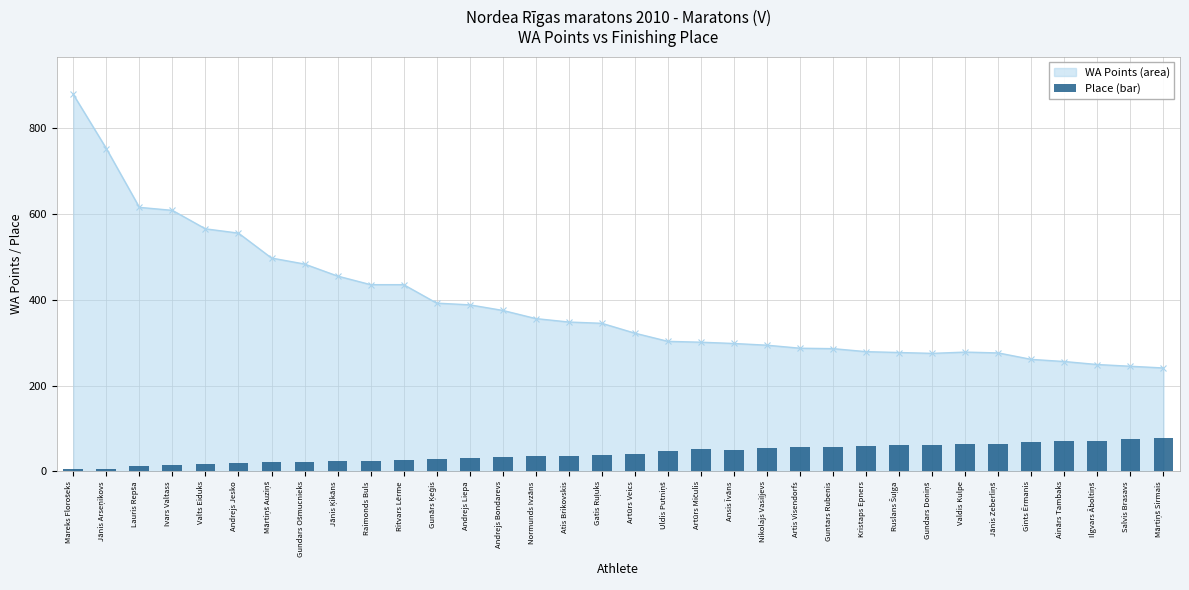

Which category has the highest value across all series?

Mārtiņš Sirmais